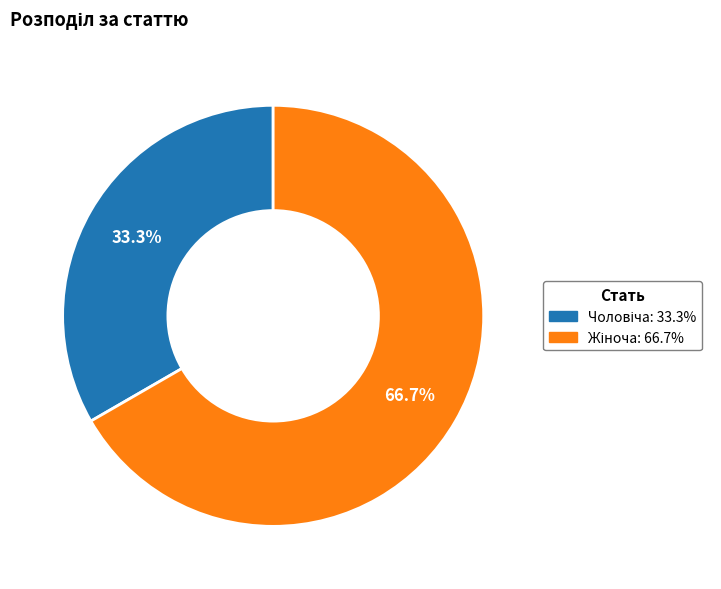

Is there any slice that represents more than half of the pie?

Yes